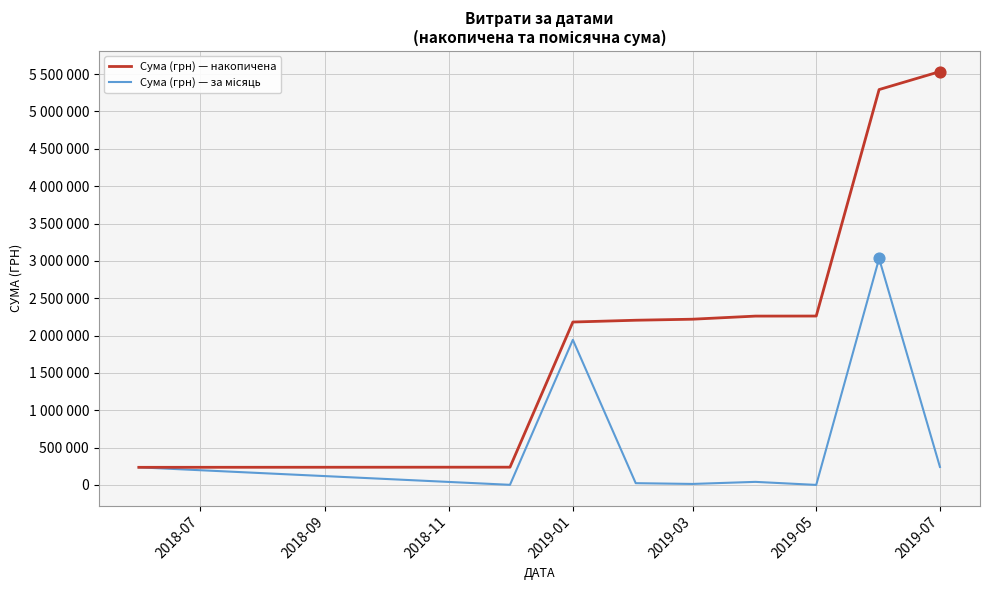

At how many categories does at least one series exceed 796432?

7